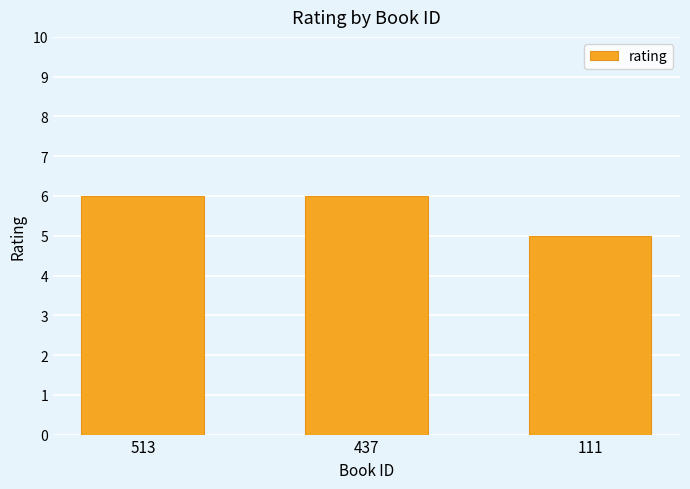

What is the sum of the values at 513 and 111?

11